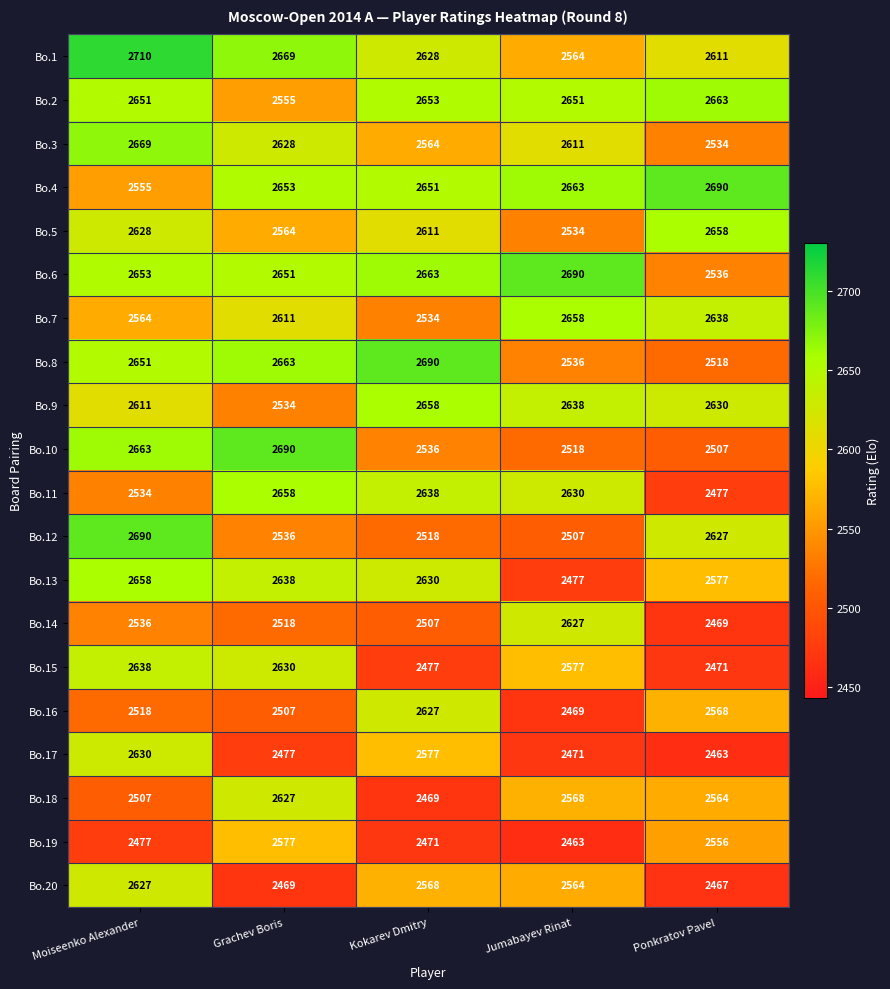

List the labels in order of Bo.17 value, smallest first.

Ponkratov Pavel, Jumabayev Rinat, Grachev Boris, Kokarev Dmitry, Moiseenko Alexander